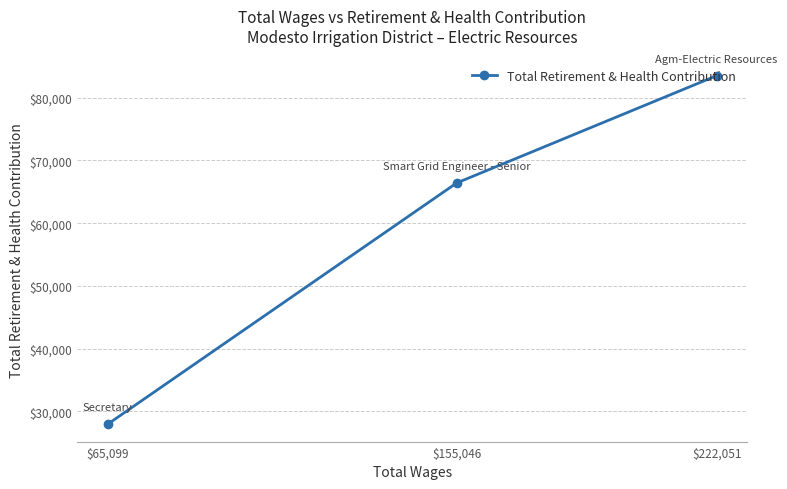

The chart shows a value of 10700 at $65,099. True or false?

False